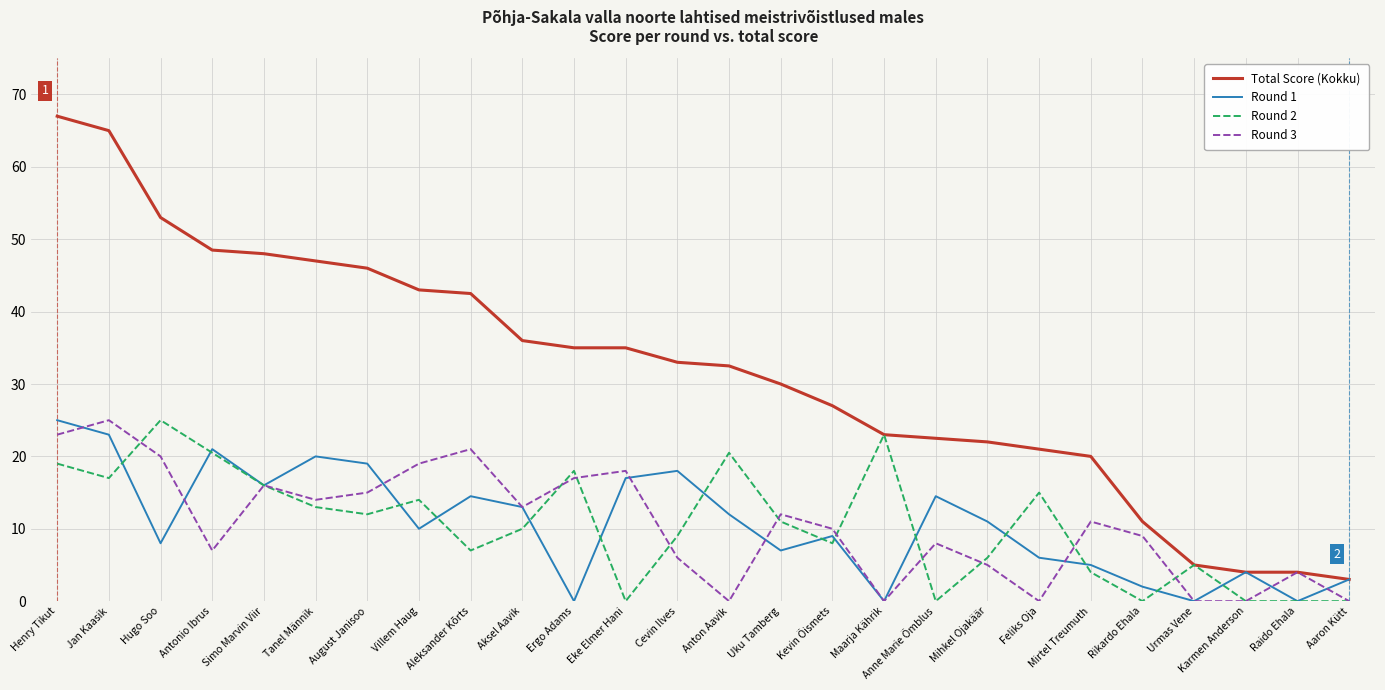

The value of Round 1 at Henry Tikut is 25.0. True or false?

True